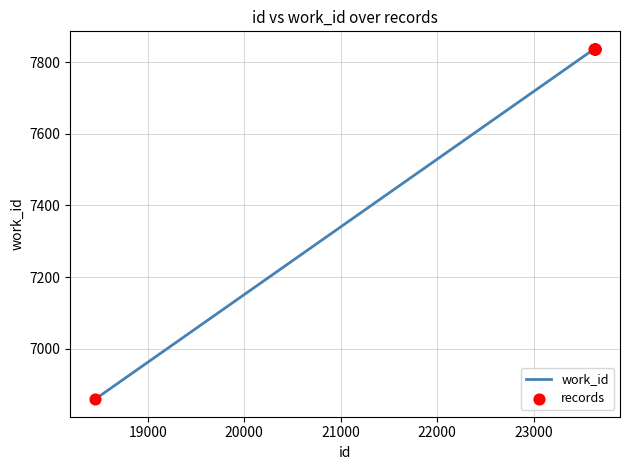

True or false: there are more than 2 points higher than both neighbors.

False